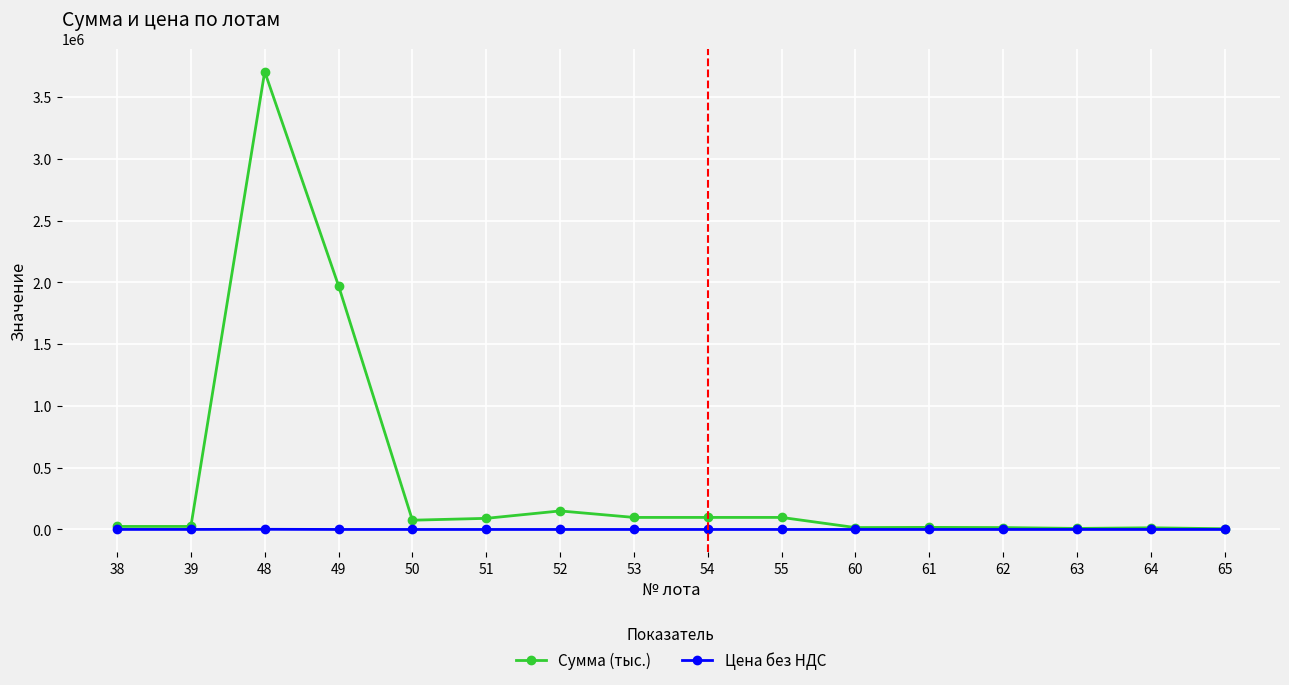

Which series has the largest range (max minus min)?

Сумма (тыс.)